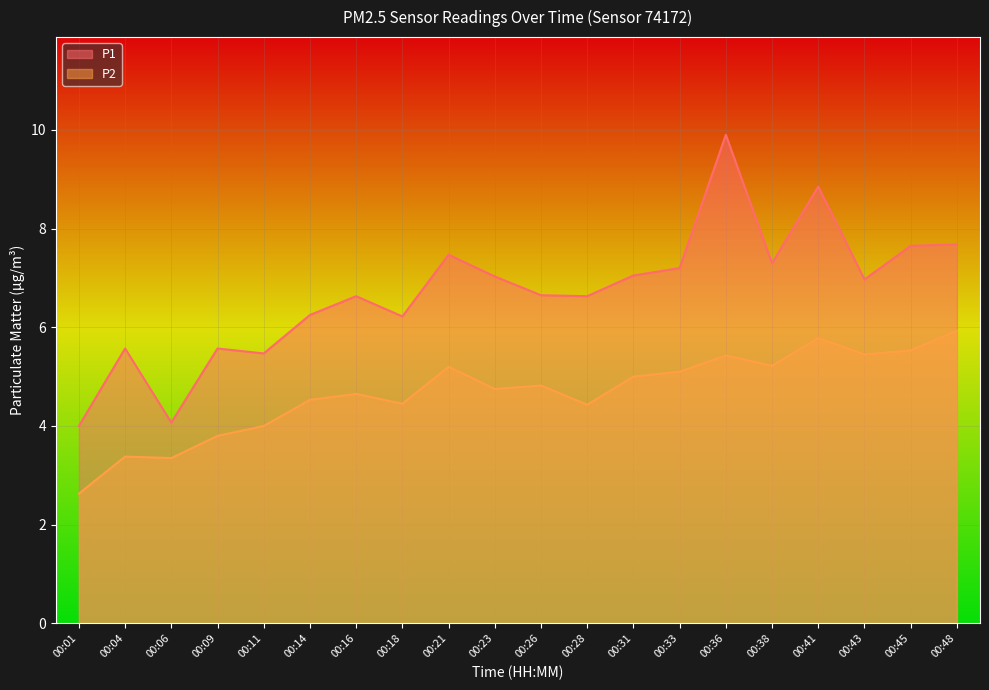

True or false: P1 has a value of 7.0 at 00:43.

True